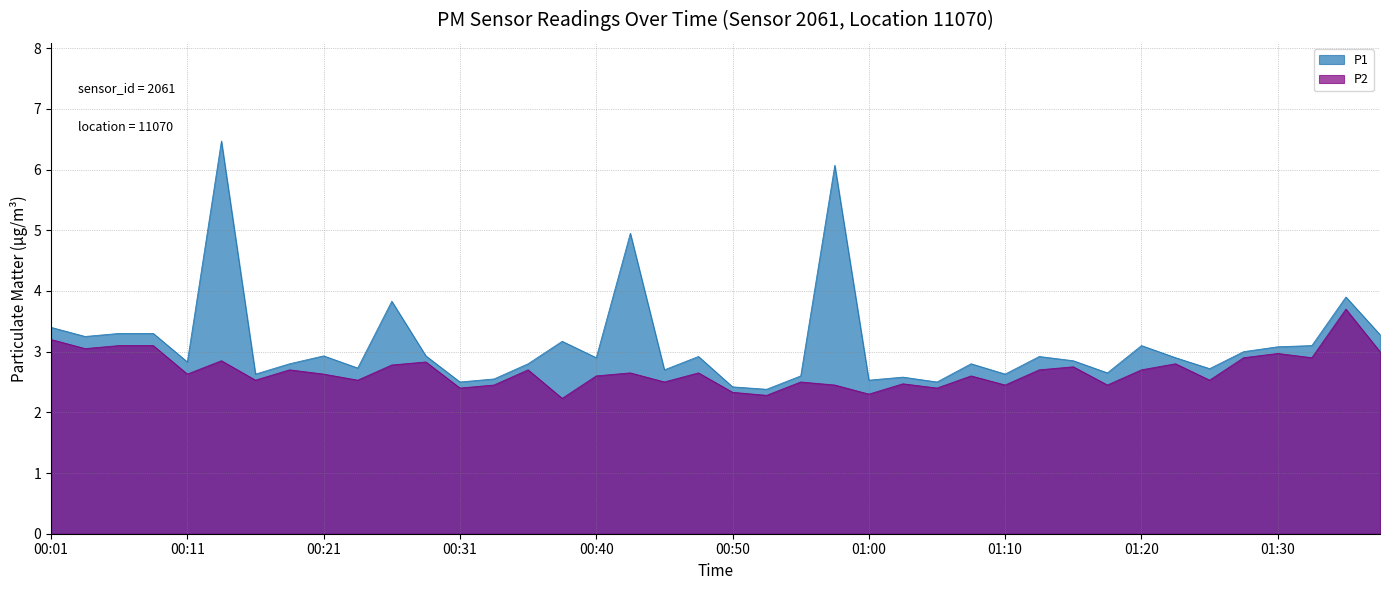

Reading left to right, list all the values displayed in this chart.

P1: 00:01=3.4	00:04=3.2	00:06=3.3	00:09=3.3	00:11=2.8	00:14=6.5	00:16=2.6	00:18=2.8	00:21=2.9	00:23=2.7	00:26=3.8	00:28=2.9	00:31=2.5	00:33=2.5	00:35=2.8	00:38=3.2	00:40=2.9	00:43=5.0	00:45=2.7	00:48=2.9	00:50=2.4	00:52=2.4	00:55=2.6	00:57=6.1	01:00=2.5	01:02=2.6	01:05=2.5	01:07=2.8	01:10=2.6	01:13=2.9	01:15=2.9	01:18=2.6	01:20=3.1	01:23=2.9	01:25=2.7	01:28=3.0	01:30=3.1	01:33=3.1	01:35=3.9	01:38=3.3
P2: 00:01=3.2	00:04=3.0	00:06=3.1	00:09=3.1	00:11=2.6	00:14=2.9	00:16=2.5	00:18=2.7	00:21=2.6	00:23=2.5	00:26=2.8	00:28=2.8	00:31=2.4	00:33=2.5	00:35=2.7	00:38=2.2	00:40=2.6	00:43=2.6	00:45=2.5	00:48=2.6	00:50=2.3	00:52=2.3	00:55=2.5	00:57=2.5	01:00=2.3	01:02=2.5	01:05=2.4	01:07=2.6	01:10=2.5	01:13=2.7	01:15=2.8	01:18=2.5	01:20=2.7	01:23=2.8	01:25=2.5	01:28=2.9	01:30=3.0	01:33=2.9	01:35=3.7	01:38=3.0